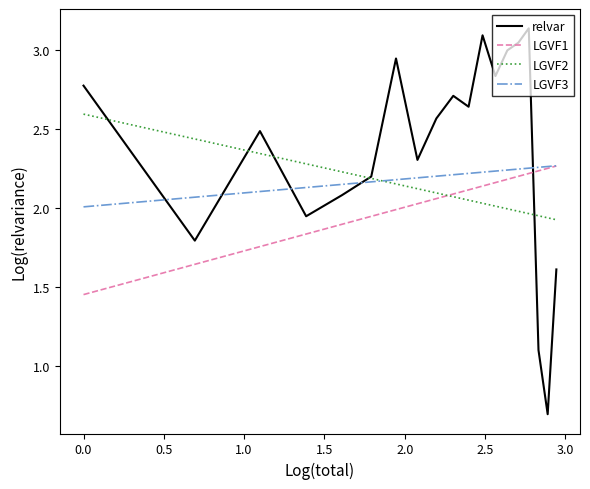

At how many categories does at least one series exceed 2?

19